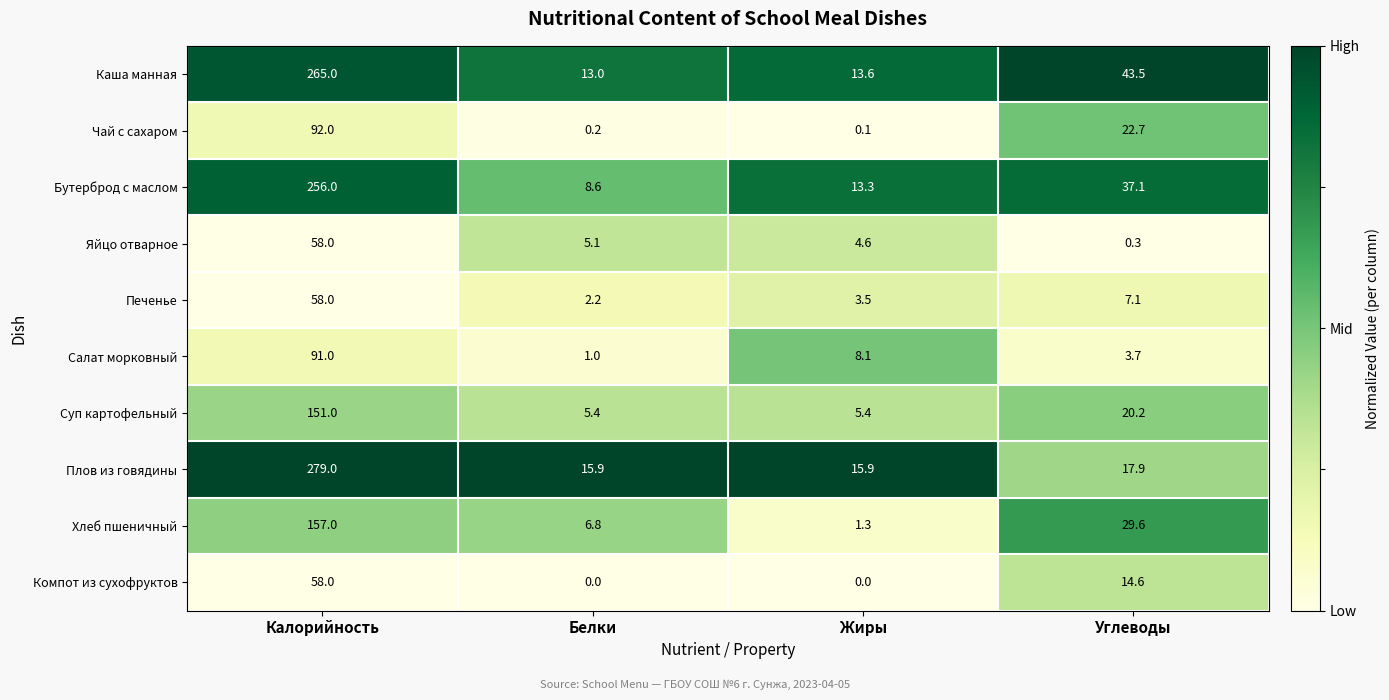

What is the total value across all series at Углеводы?

196.7